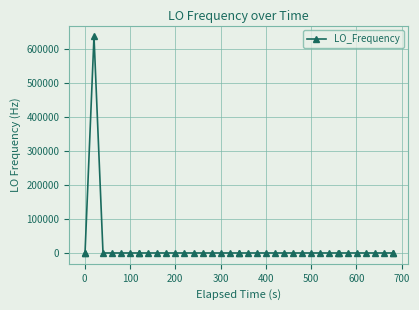

True or false: the data has more than 1 interior local peaks.

True